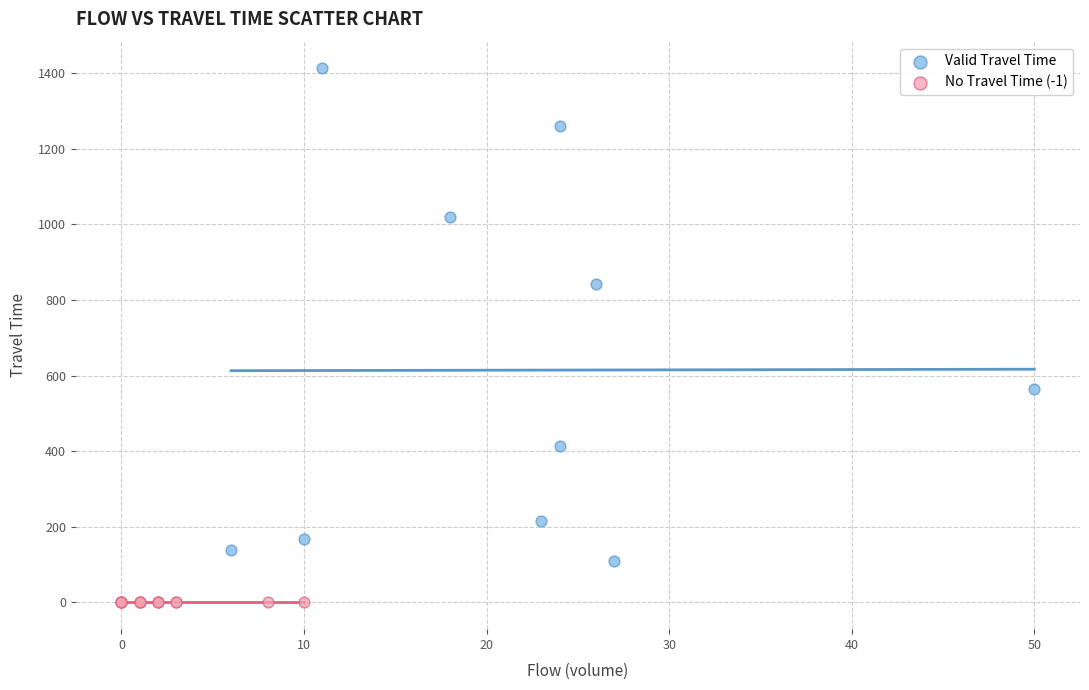

Which series reaches the maximum Y coordinate?

Valid Travel Time